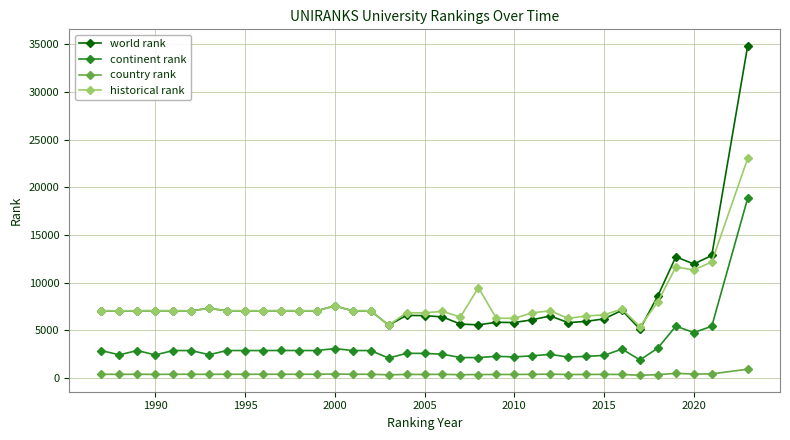

List the series in order of their peak value, lowest first.

country rank, continent rank, historical rank, world rank